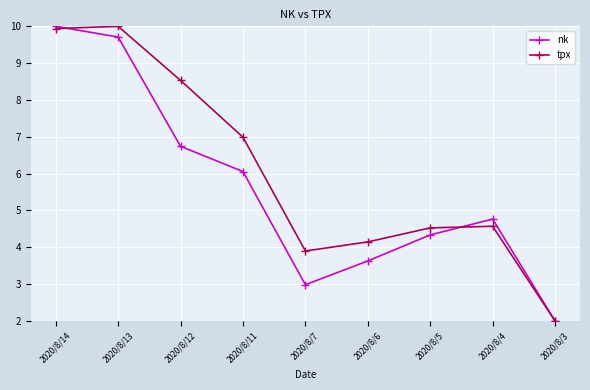

At which label does nk first exceed 4?

2020/8/14